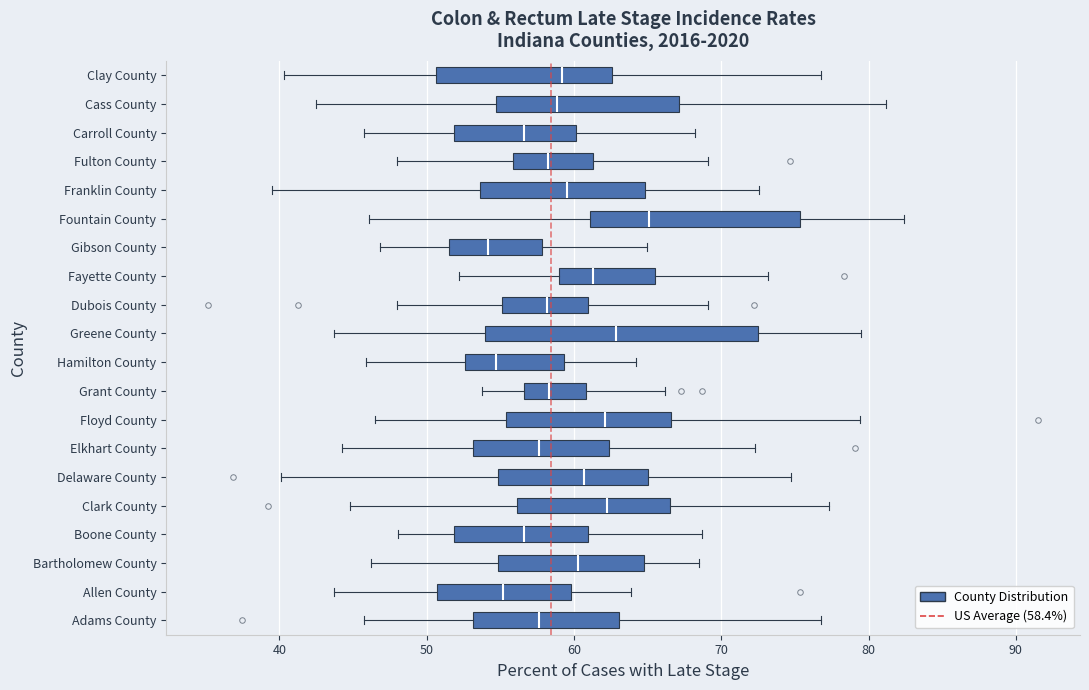

Which box is the widest, from its left edge to its right edge?

Greene County